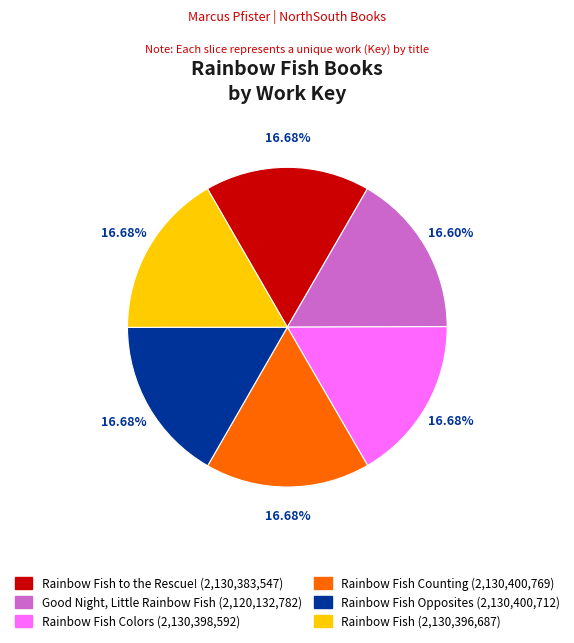

Does any single category account for the majority?

No